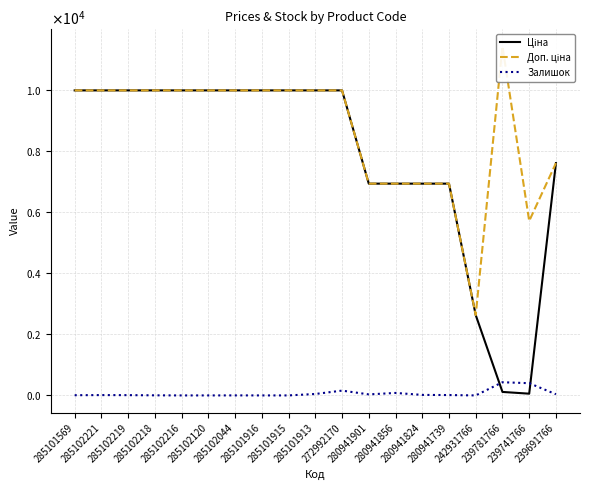

What is the difference between the second highest and second lowest values in the Ціна series?

9860.9